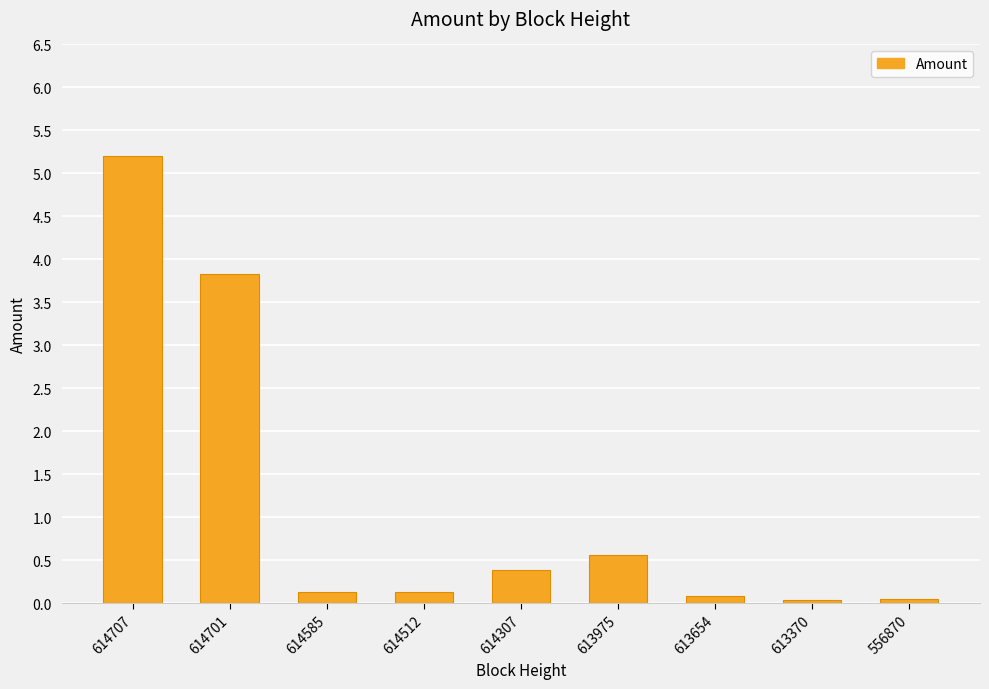

The chart shows a value of 5.2 at 614707. True or false?

True